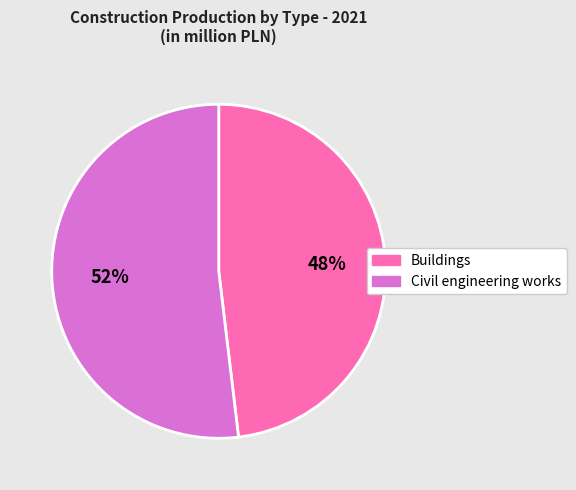

Do Civil engineering works and Buildings together represent more than half of the pie?

Yes